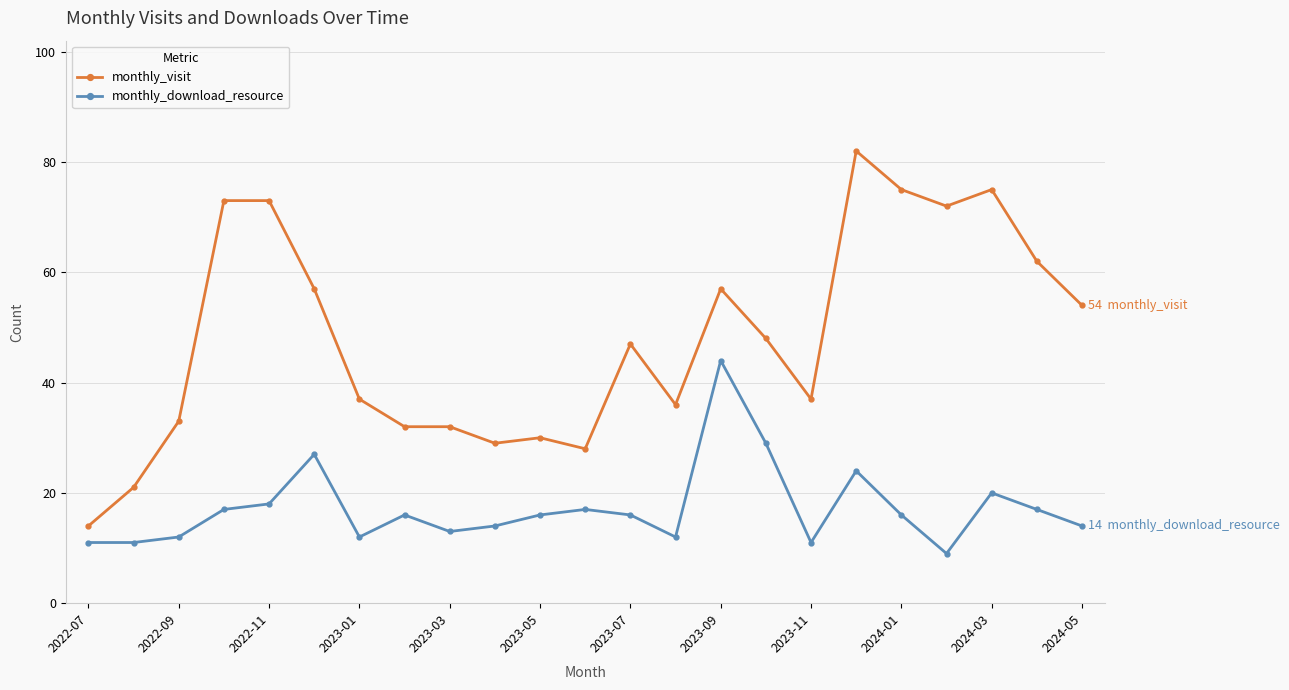

What is the sum of all monthly_visit values?

1104